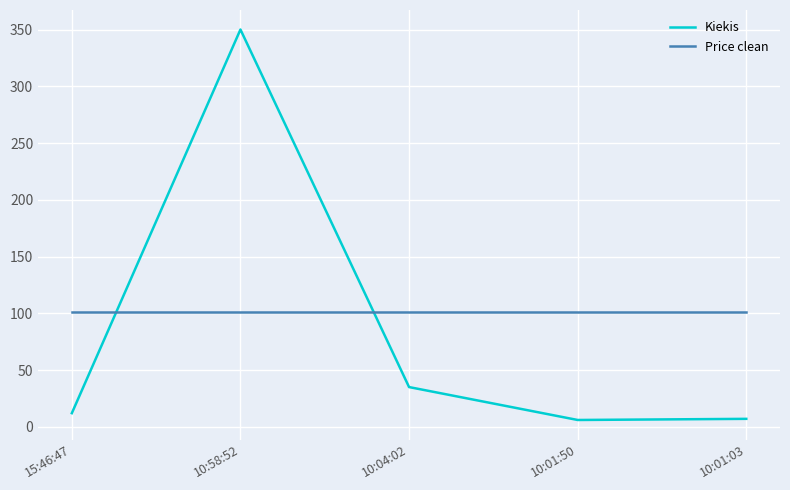

List the series in order of their overall mean, lowest first.

Kiekis, Price clean